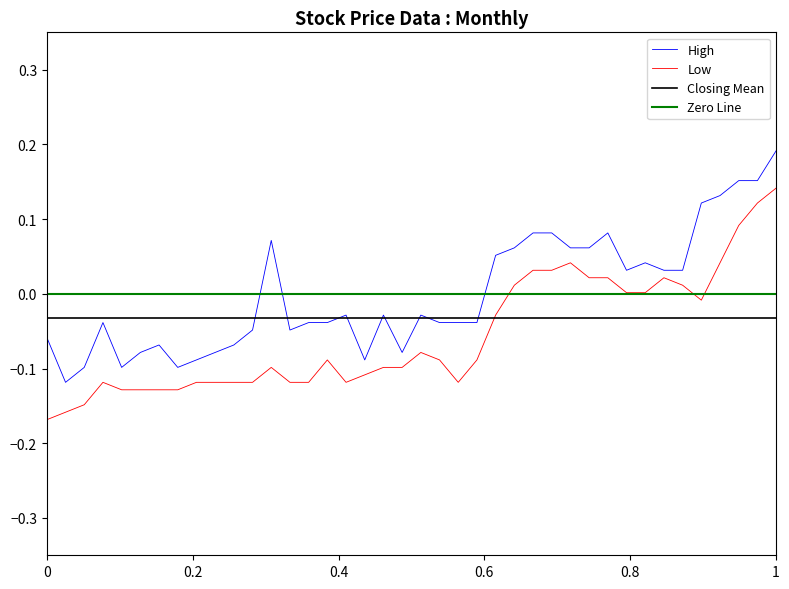

Is it true that Low equals -0.3 at 0?

False